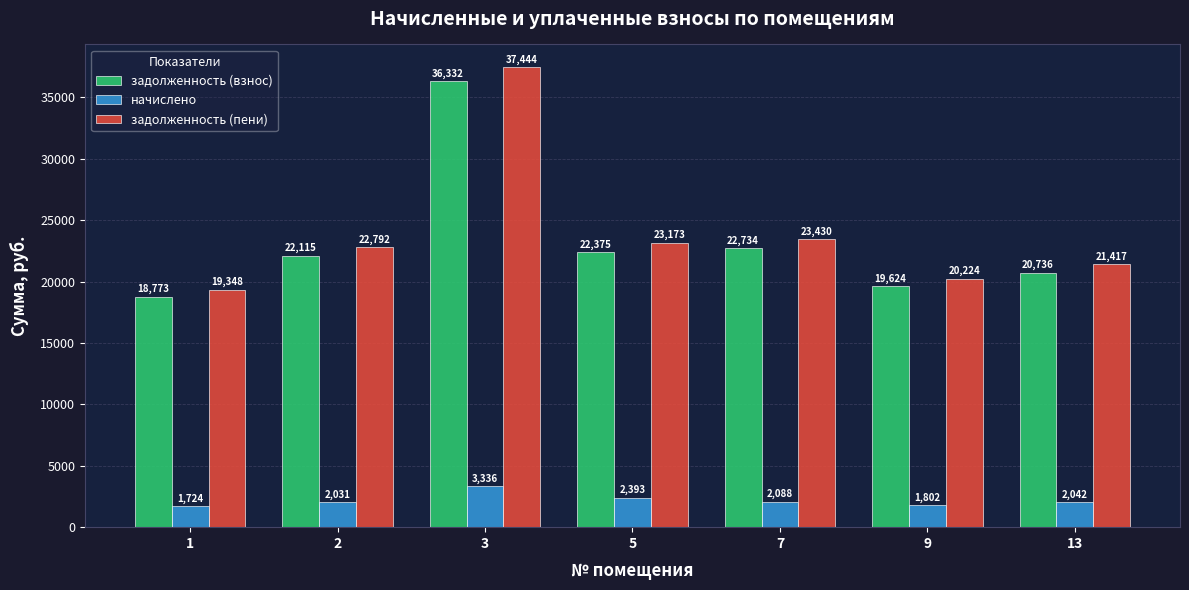

Rank the series by their maximum value, from highest to lowest.

задолженность (пени), задолженность (взнос), начислено